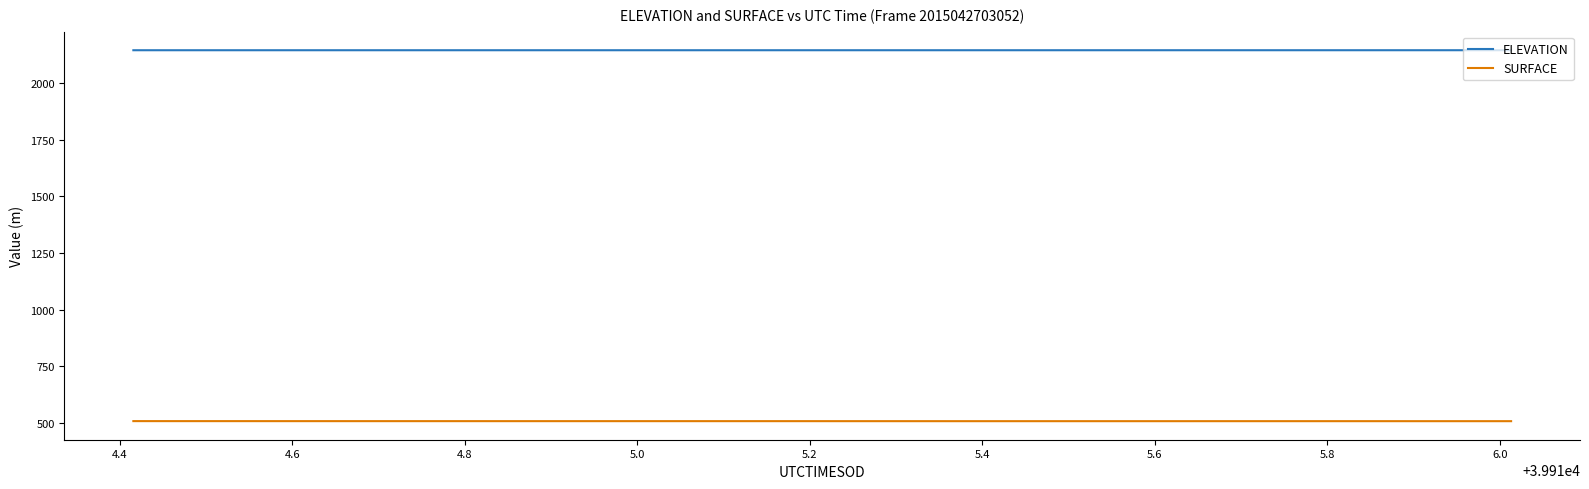

How many lines are shown in the chart?

2